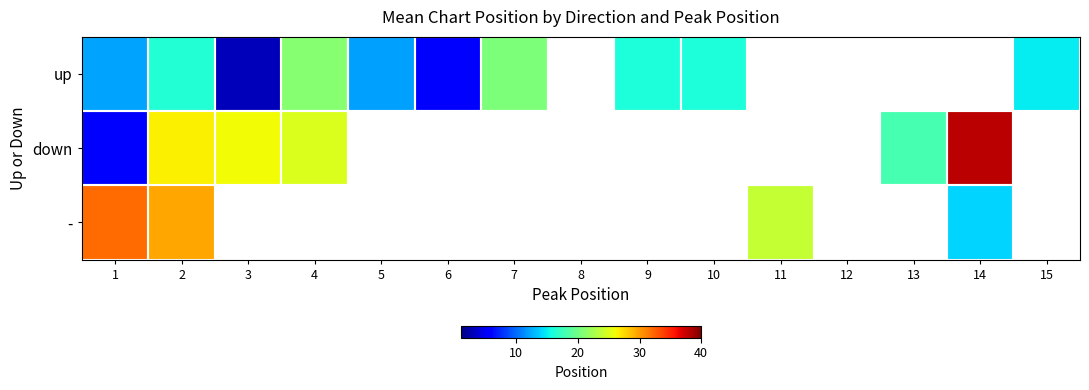

Read the - value at 2.

29.5